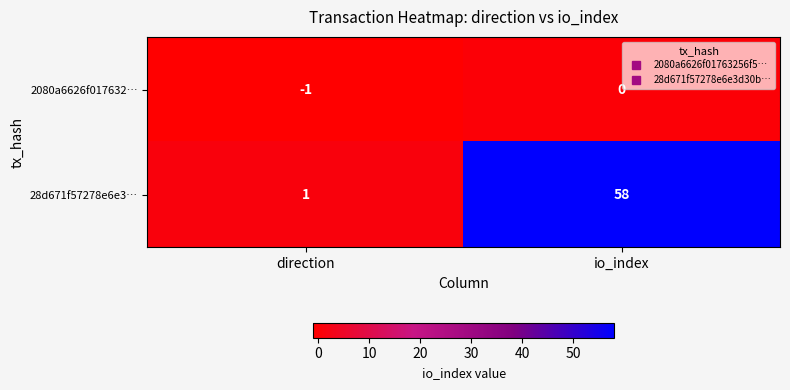

Reading right to left, extract all data points from this chart.

2080a6626f017632…: 0	-1
28d671f57278e6e3…: 58	1